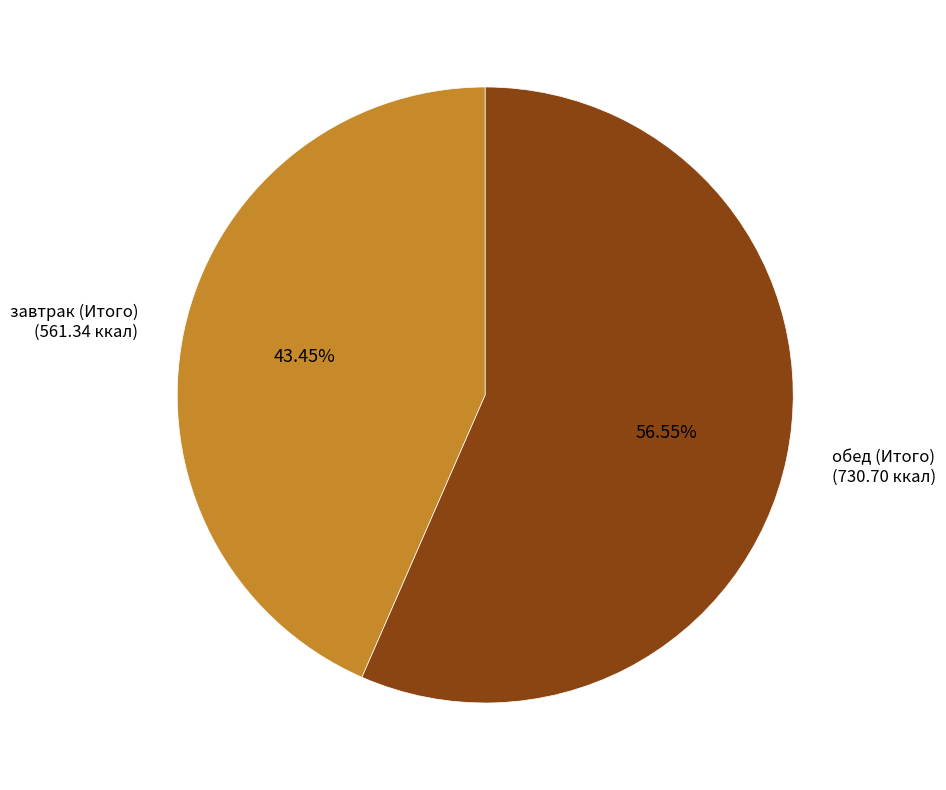

Does any single category account for the majority?

Yes